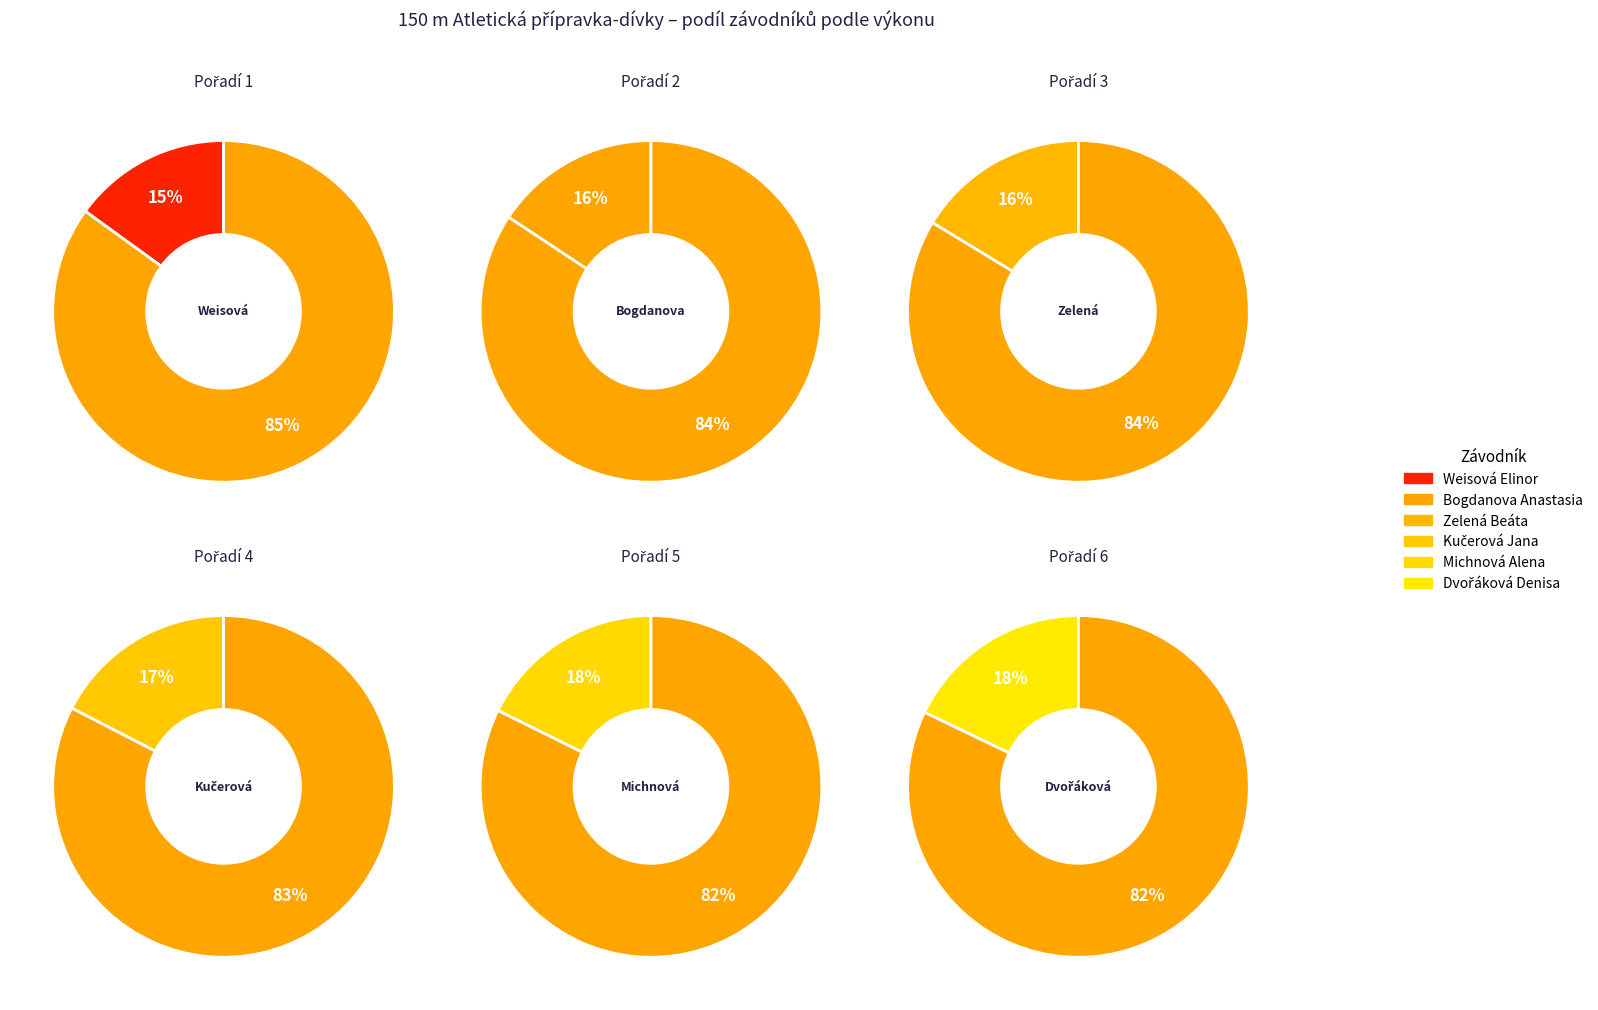

The Dvořáková Denisa slice represents 18% of the pie. True or false?

True